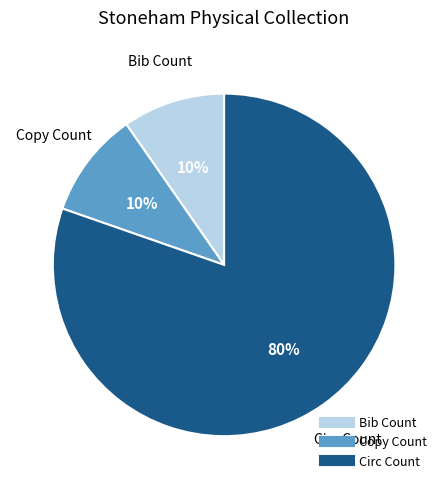

How many slices are in this pie chart?

3